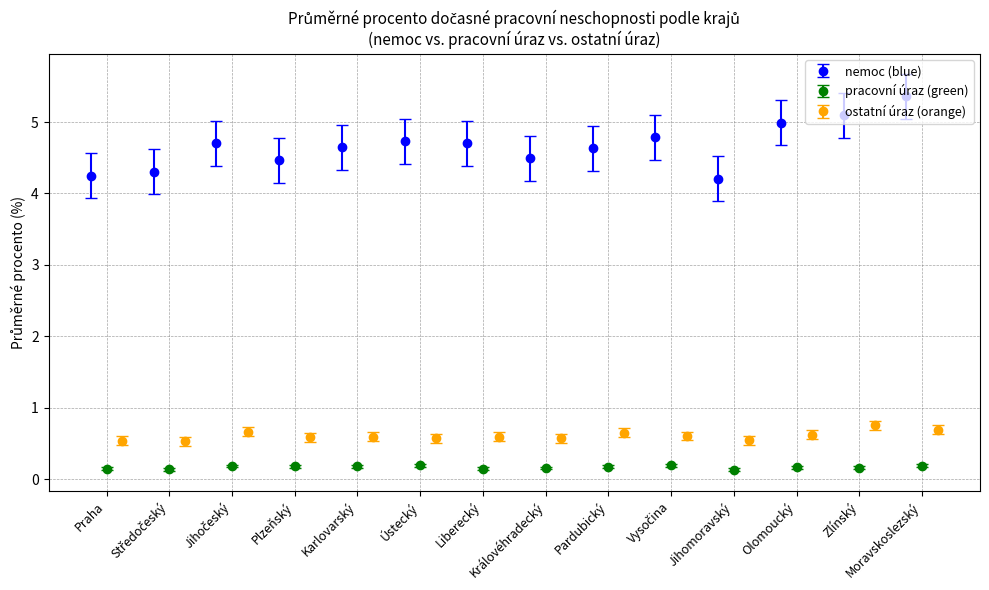

What is the average value of the ostatni_uraz series?

0.6